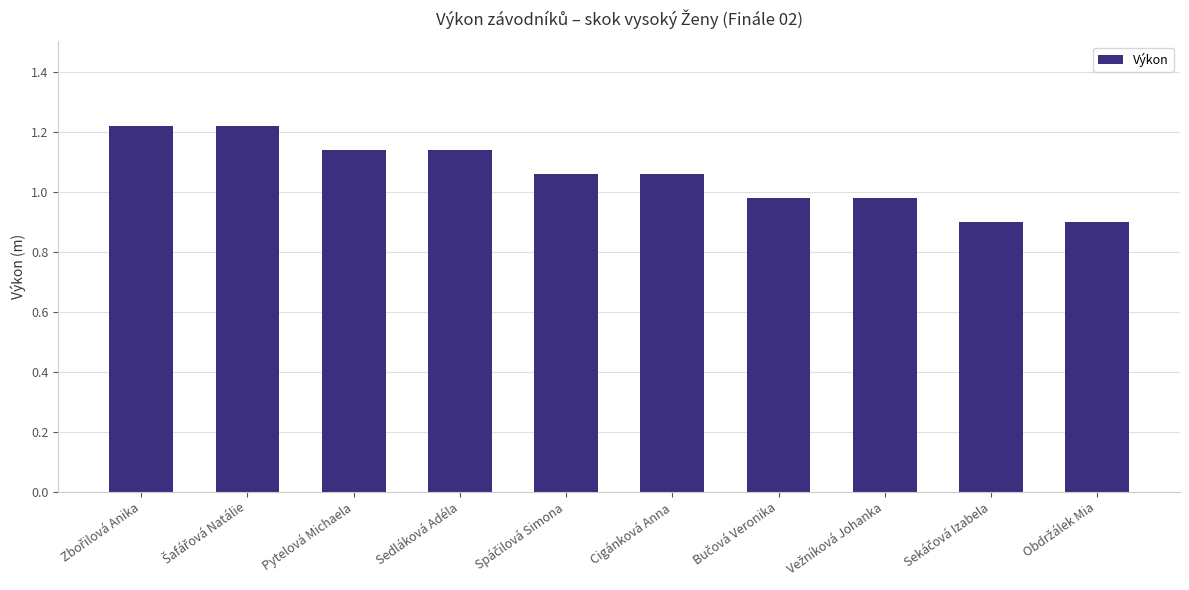

The value at Cigánková Anna is 0.7. True or false?

False